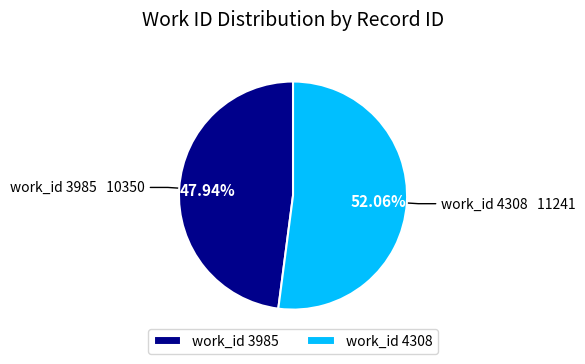

To the nearest percent, what is the difference between the largest and smallest slice percentages?

4%